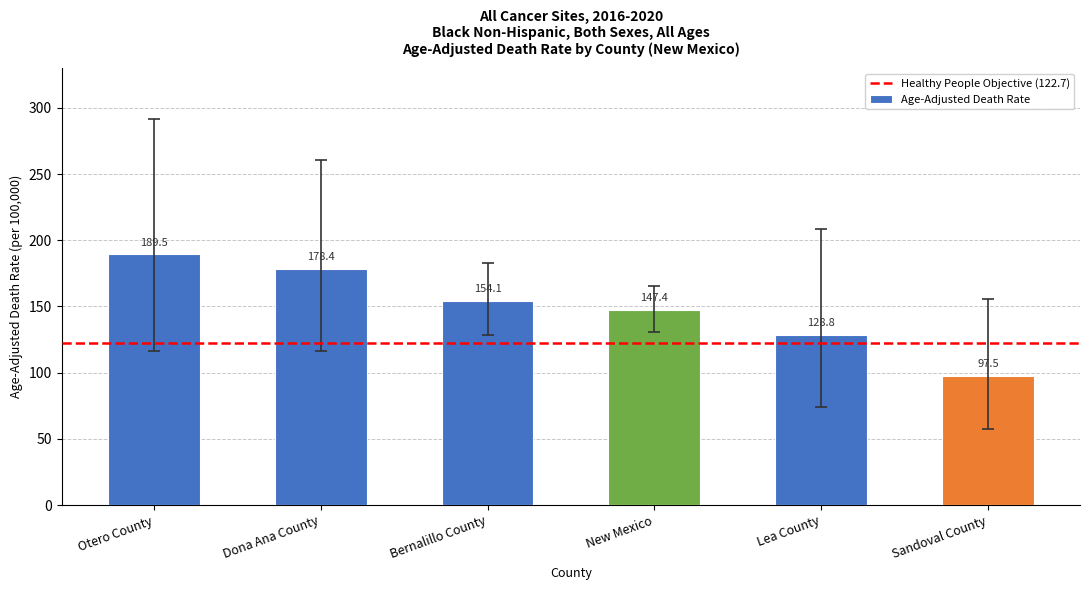

Which has a higher value, Sandoval County or Lea County?

Lea County